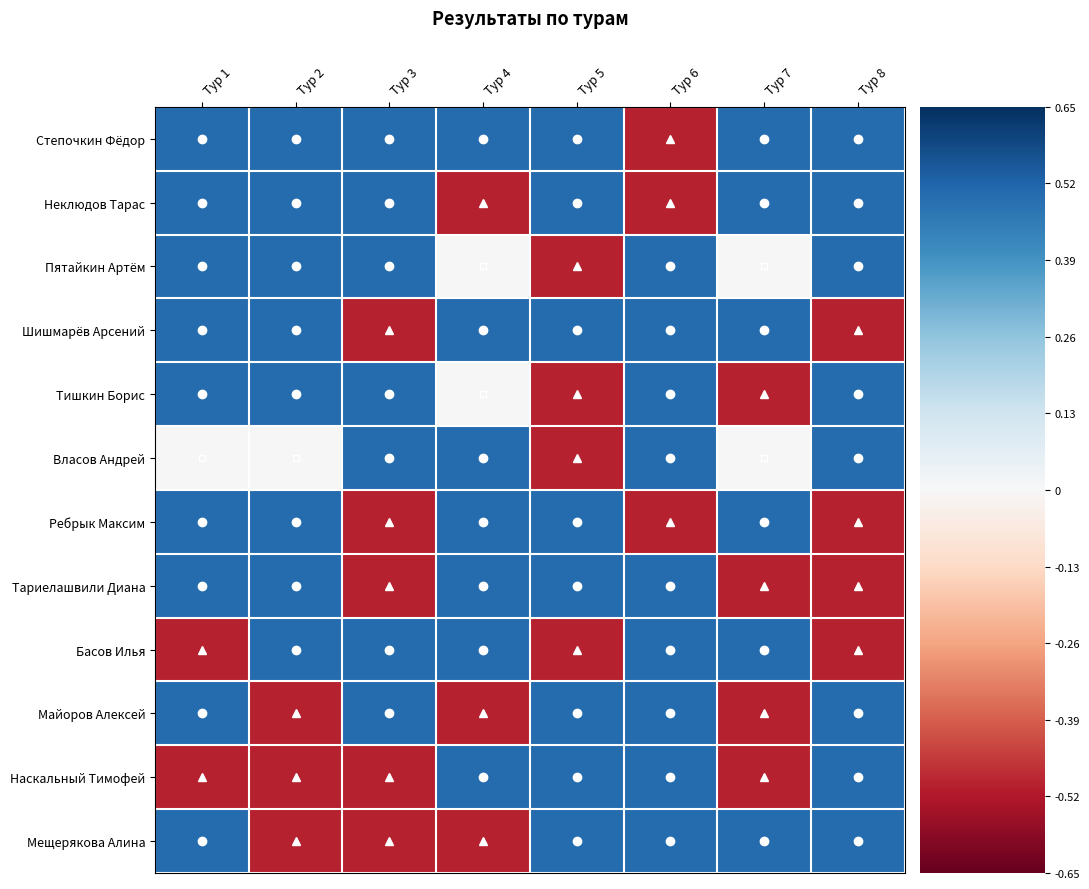

At which category is the sum across all series the highest?

Тур 1